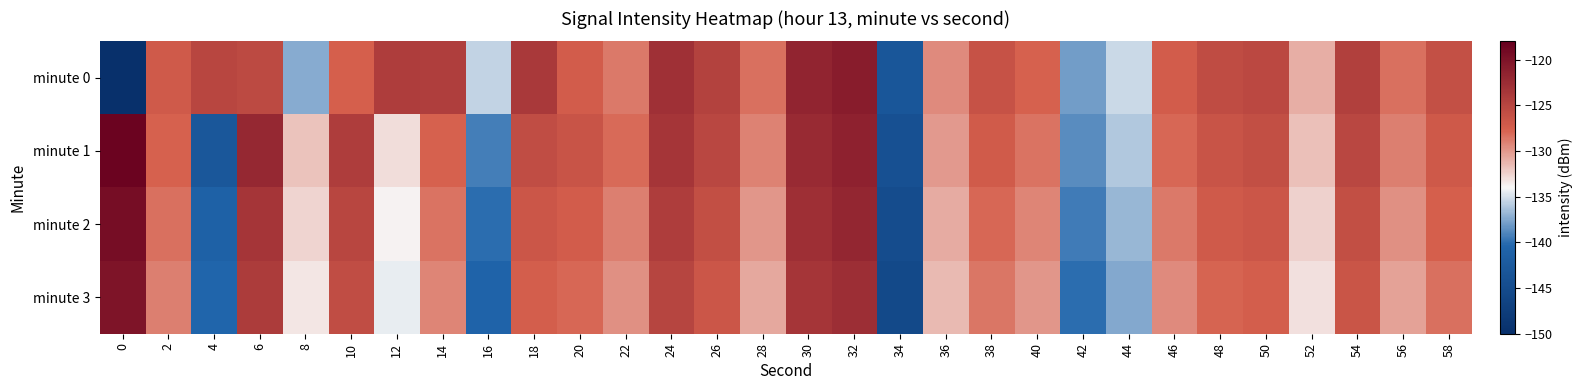

At which category is the sum across all series the highest?

32